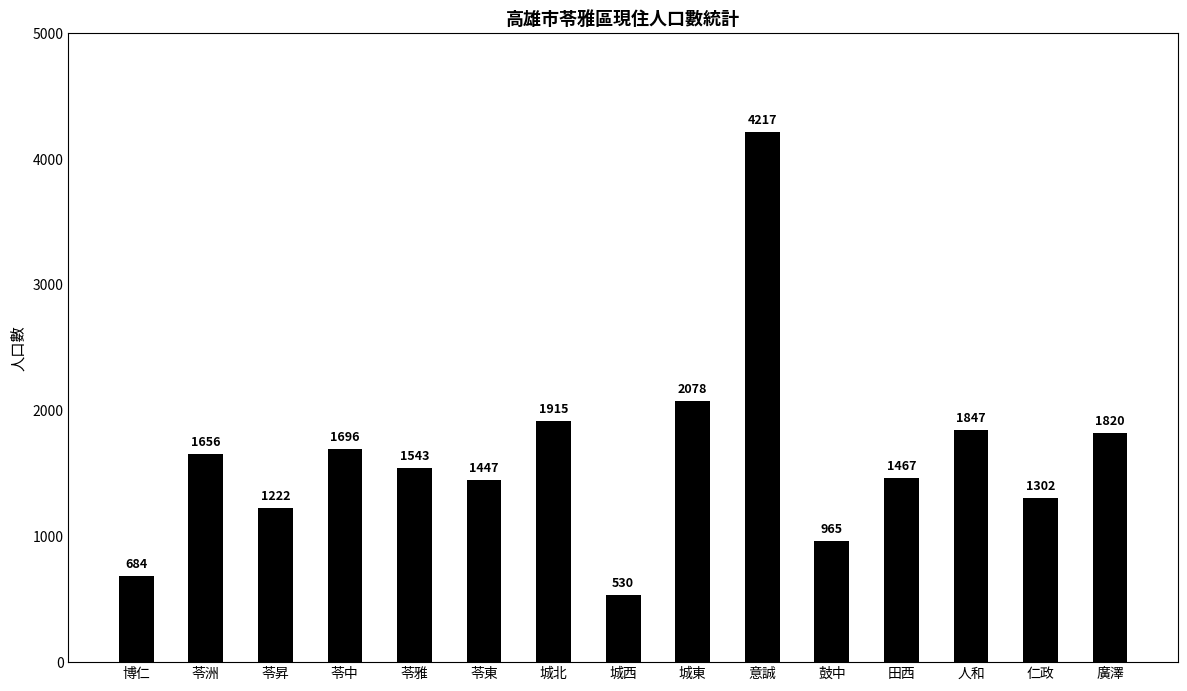

How many series are shown in this chart?

1